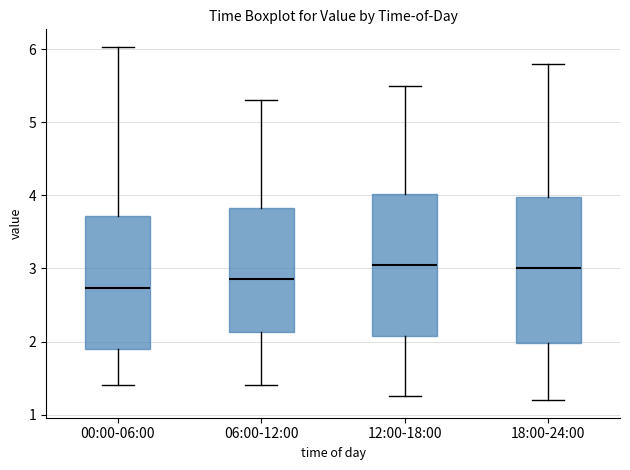

Reading left to right, transcribe this box plot: for each box, give where its median line is, the range the box spans, and where its two whiskers end, as read against the y-axis. The values are not printed on the chart, so give them approximately, as read against the axis.

00:00-06:00: median 2.7, box 1.9 to 3.7, whiskers 1.4 to 6.0
06:00-12:00: median 2.9, box 2.1 to 3.8, whiskers 1.4 to 5.3
12:00-18:00: median 3.1, box 2.1 to 4.0, whiskers 1.3 to 5.5
18:00-24:00: median 3.0, box 2.0 to 4.0, whiskers 1.2 to 5.8